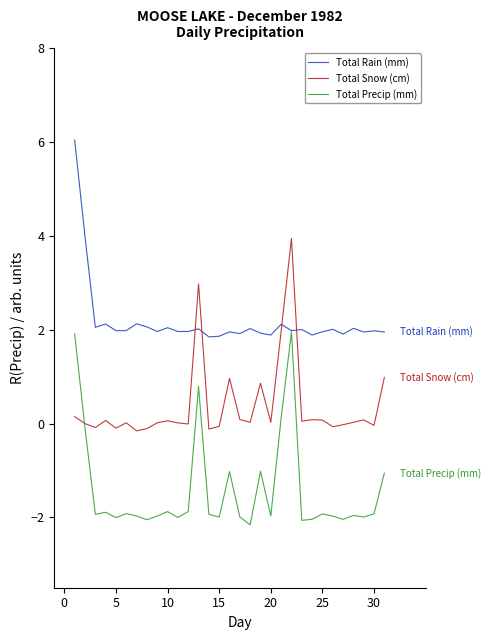

True or false: Total Rain (mm) and Total Snow (cm) cross at least once.

True